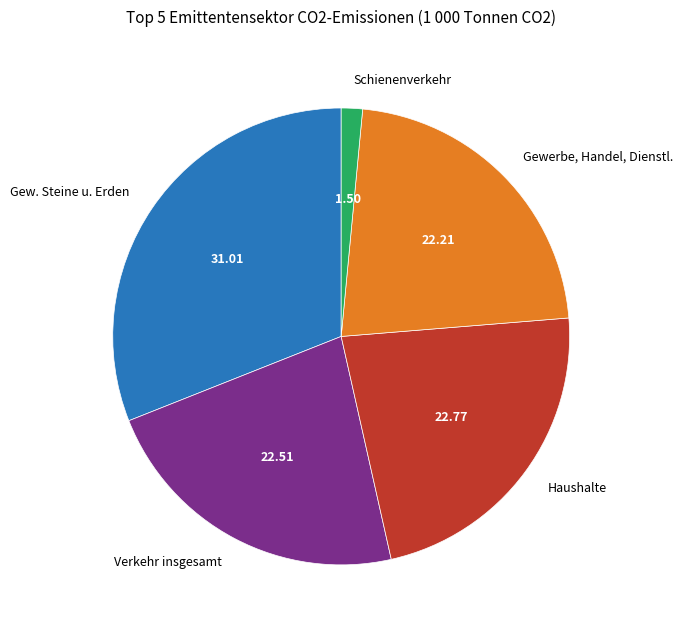

Rank the categories by value from lowest to highest.

Schienenverkehr, Gewerbe, Handel, Dienstl., Verkehr insgesamt, Haushalte, Gew. Steine u. Erden